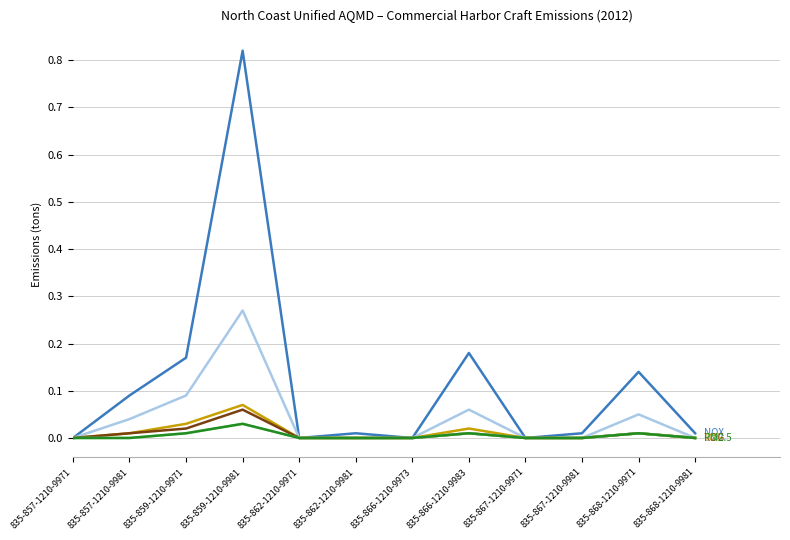

What is the label of the 6th point from the left?

835-862-1210-9981